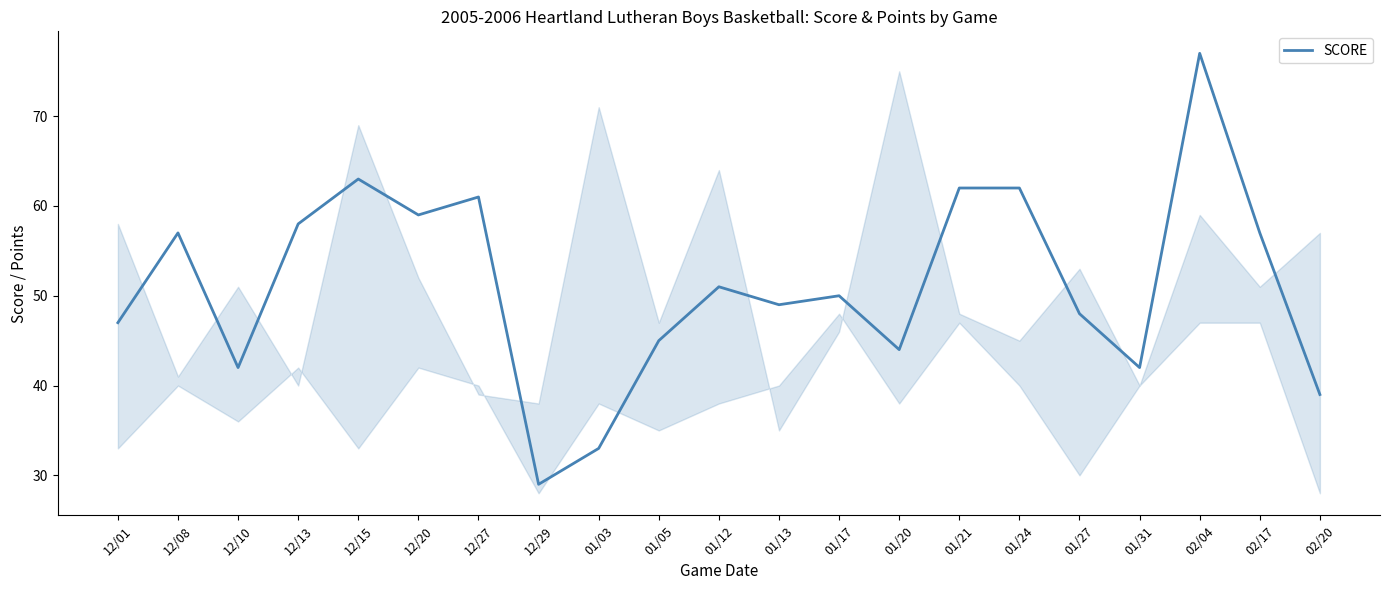

True or false: the data shows 53 at 01/03.

False